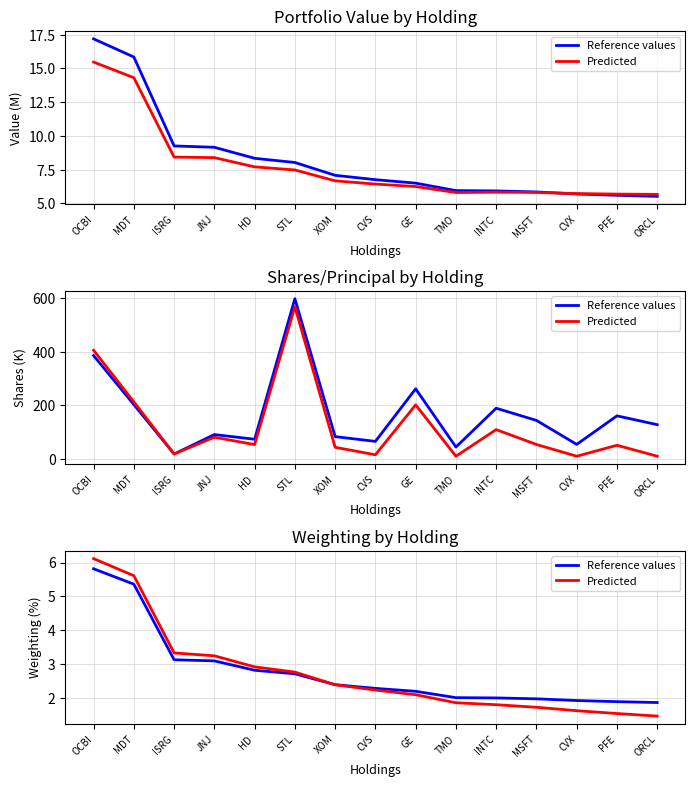

After their last crossing, which series has the higher values: Reference values or Predicted?

Reference values